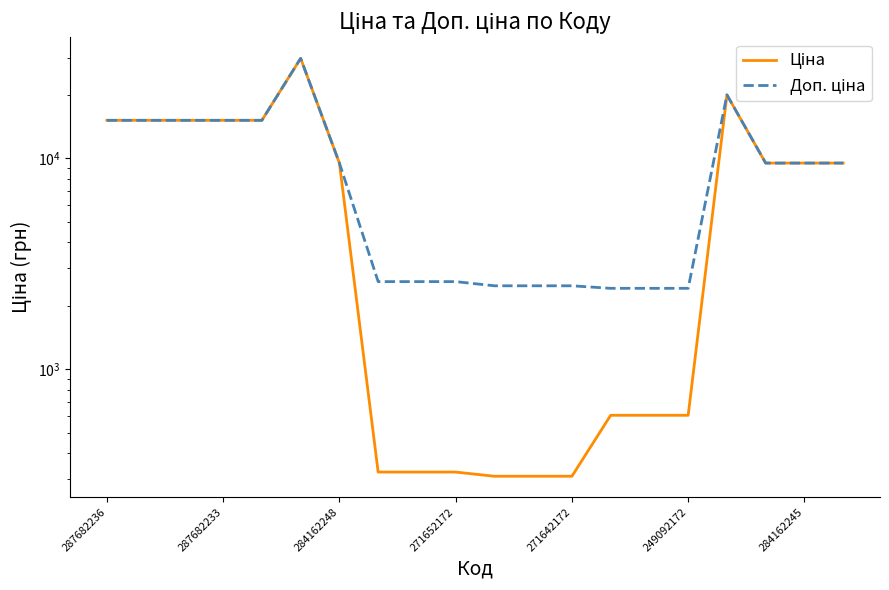

Which series has the widest spread of values?

Ціна